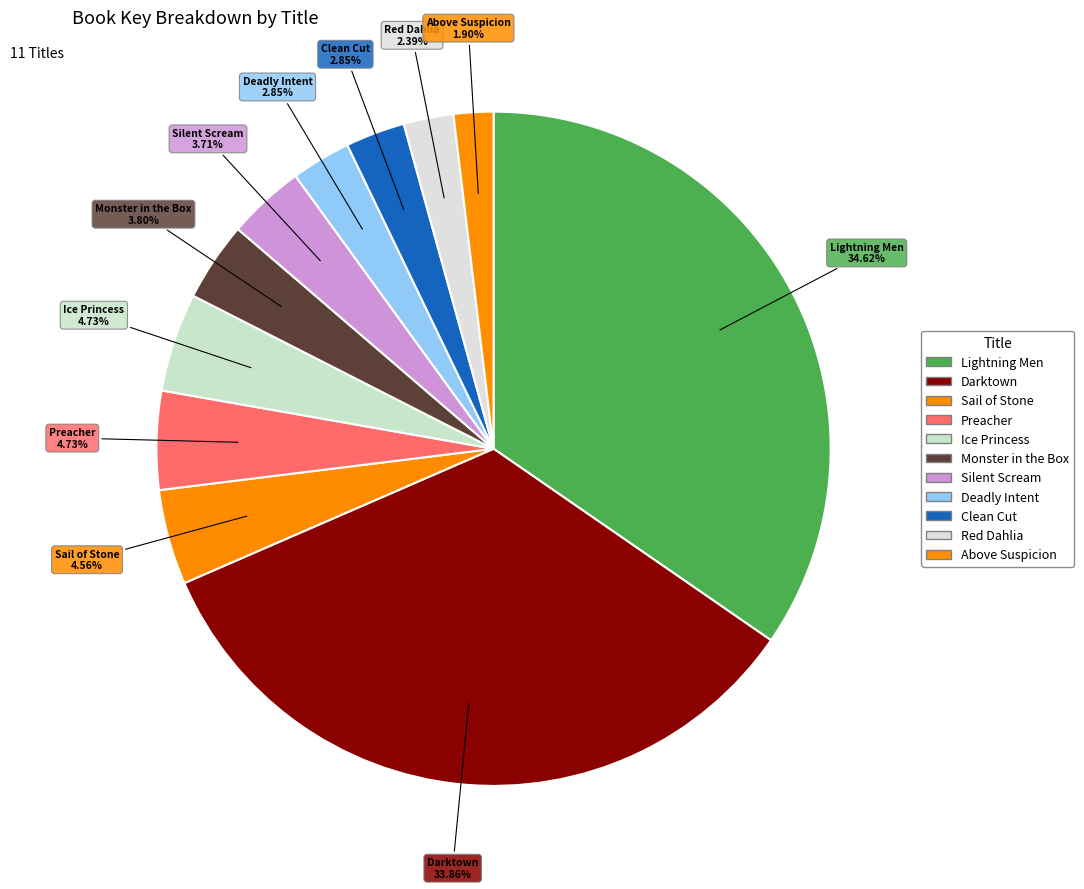

How many segments does this pie chart have?

11